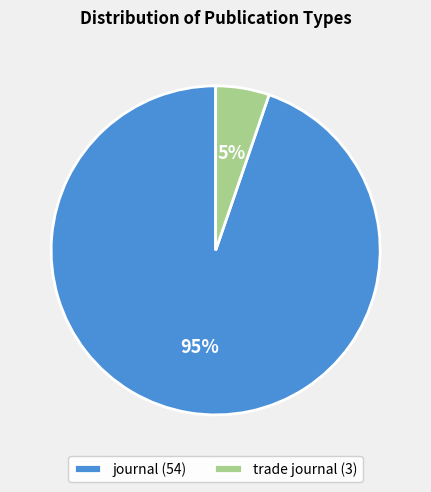

Is it true that trade journal is 5% of the pie?

True